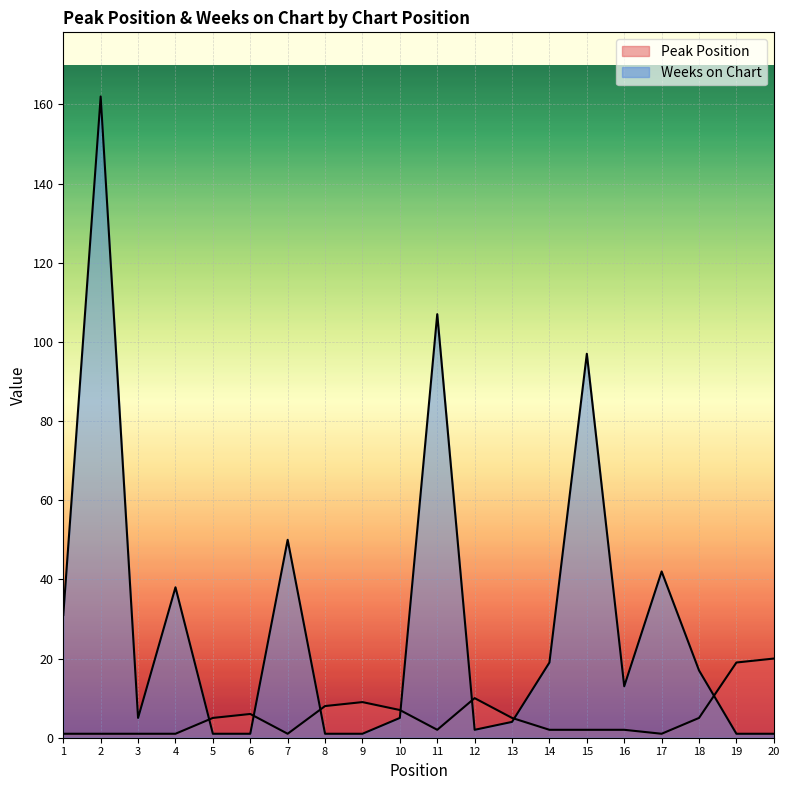

Is the value of Weeks on Chart at 2 greater than the value of Peak Position at 7?

Yes